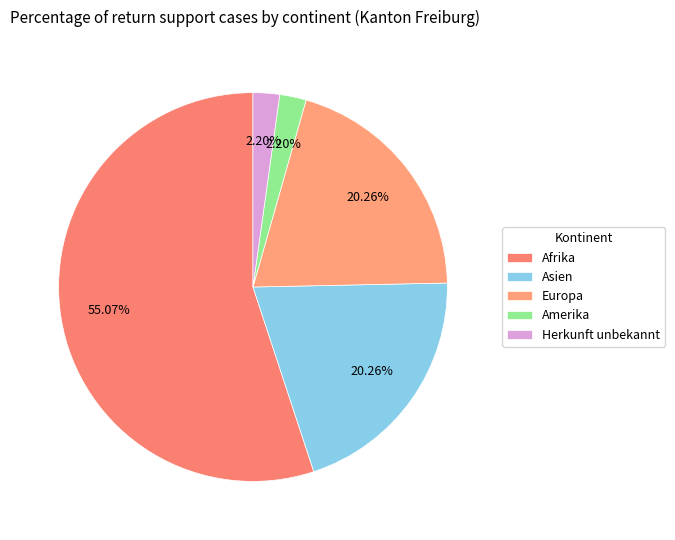

Combined, what portion of the pie is Europa and Afrika?

75.3%